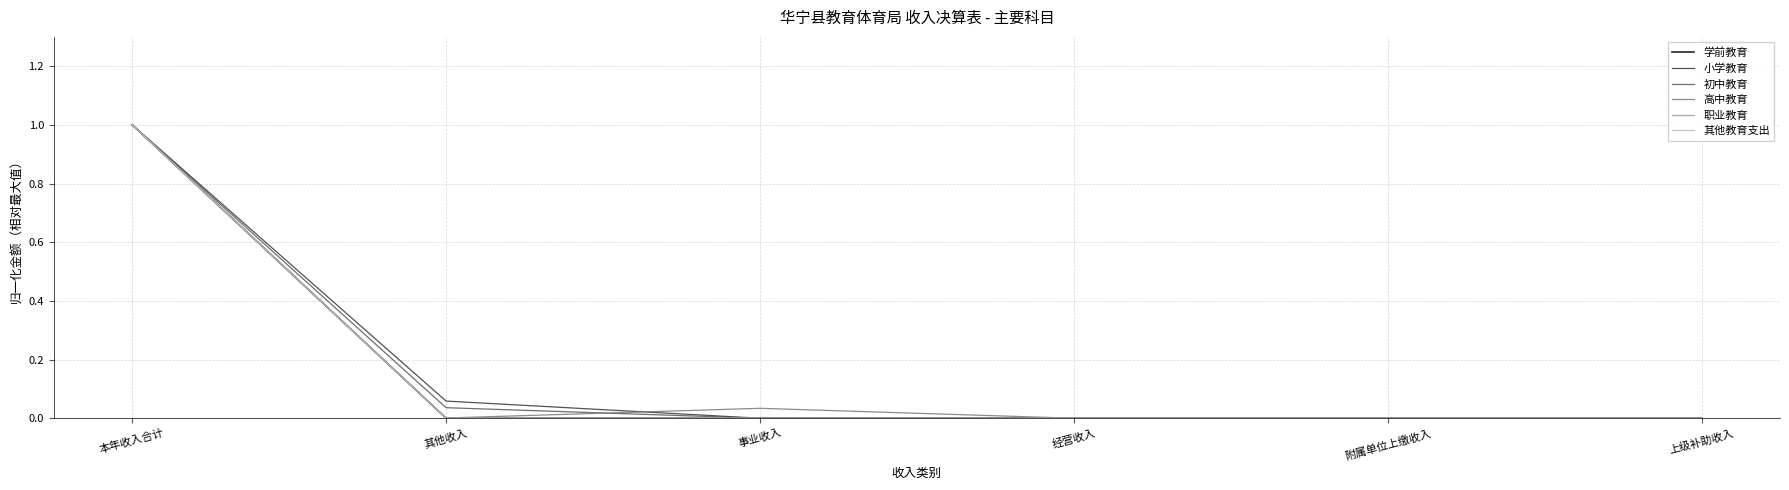

Where is 高中教育 nearest to the value 0?

经营收入